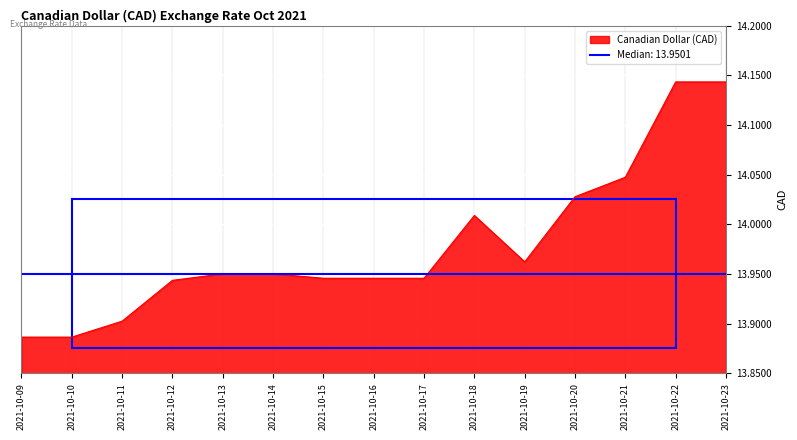

What is the value of the 5th point from the left?

14.0